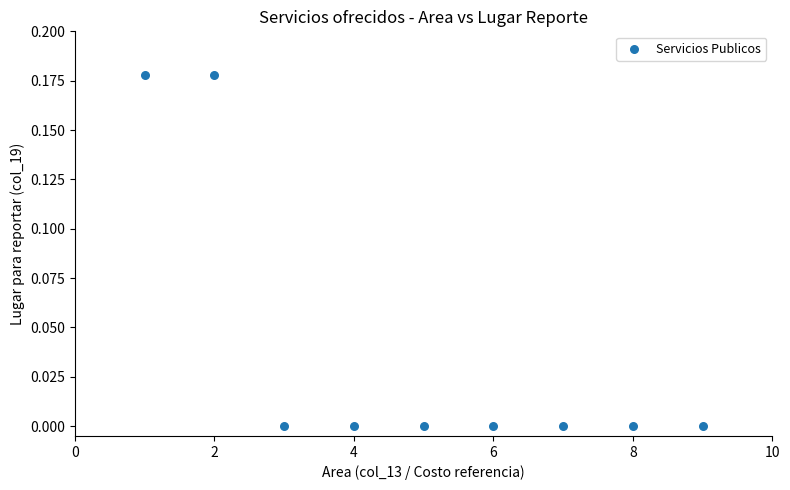

What is the average X value?

5.0